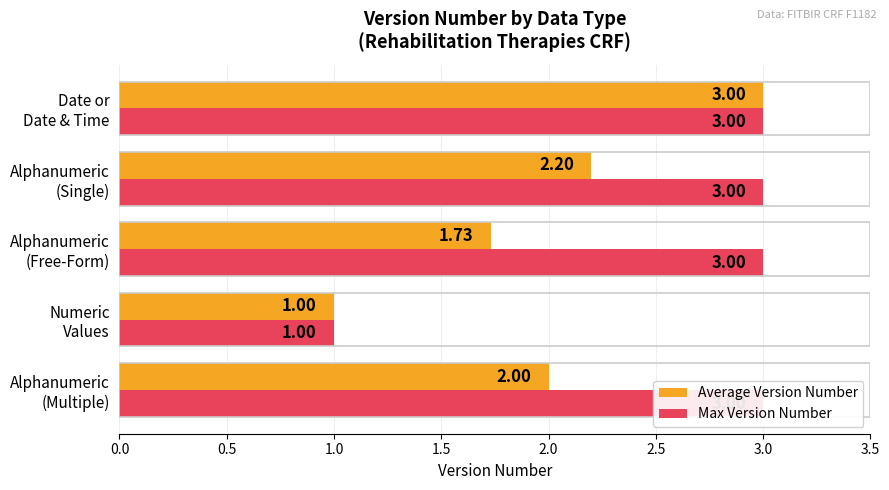

At 2.0, list the series in order from smallest to largest.

Average Version Number, Max Version Number